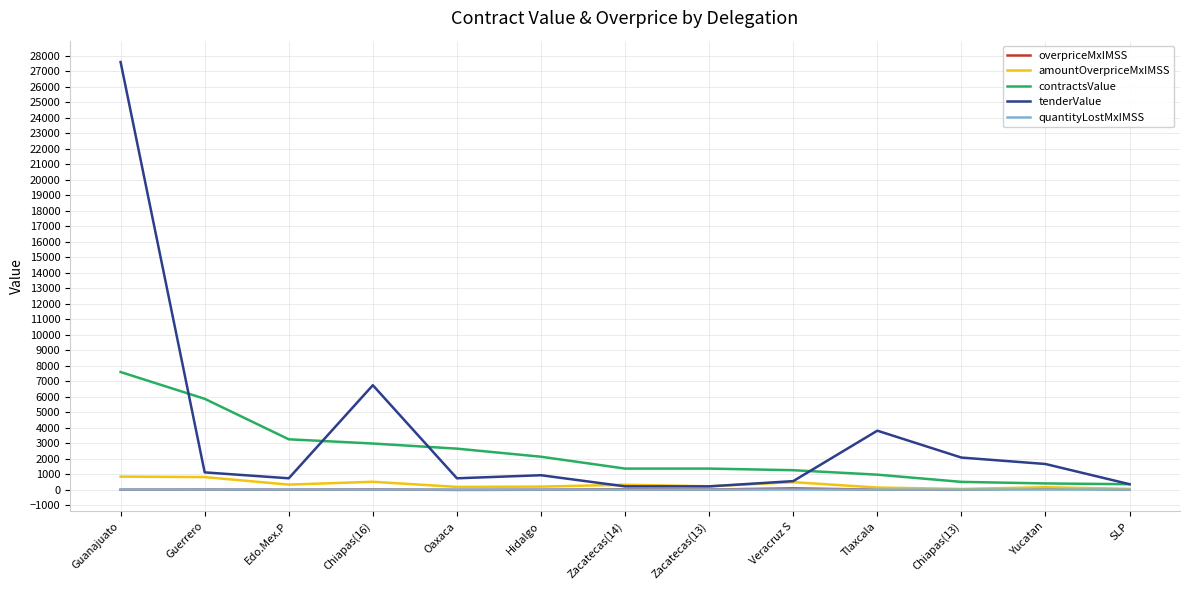

Which series has the largest range (max minus min)?

tenderValue